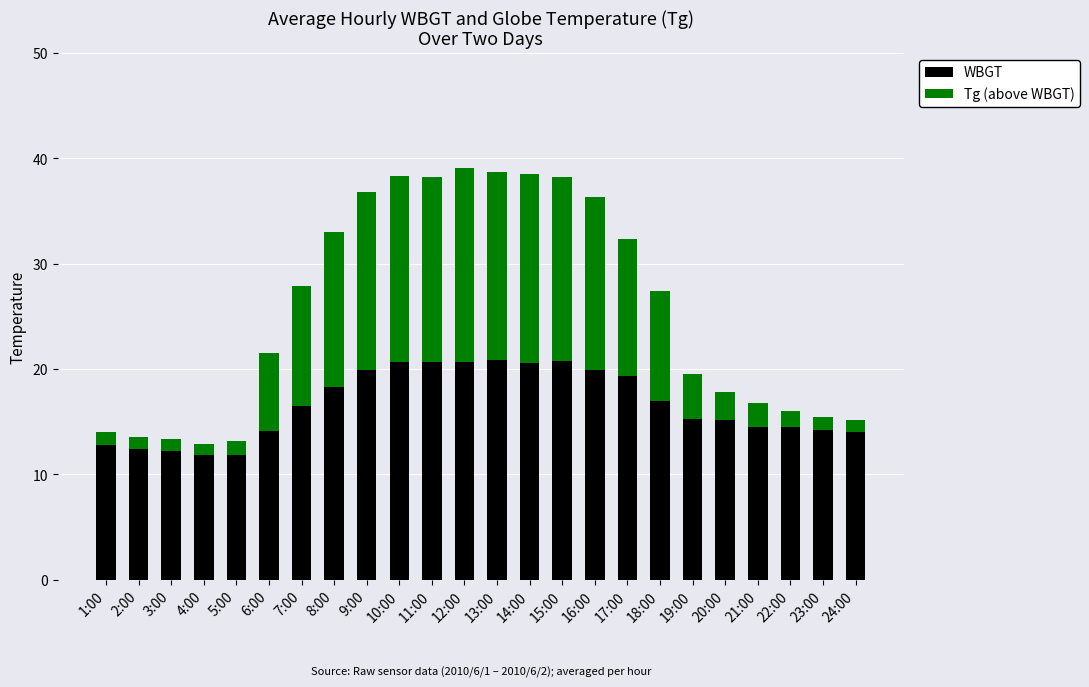

True or false: WBGT has a value of 14.5 at 22:00.

True